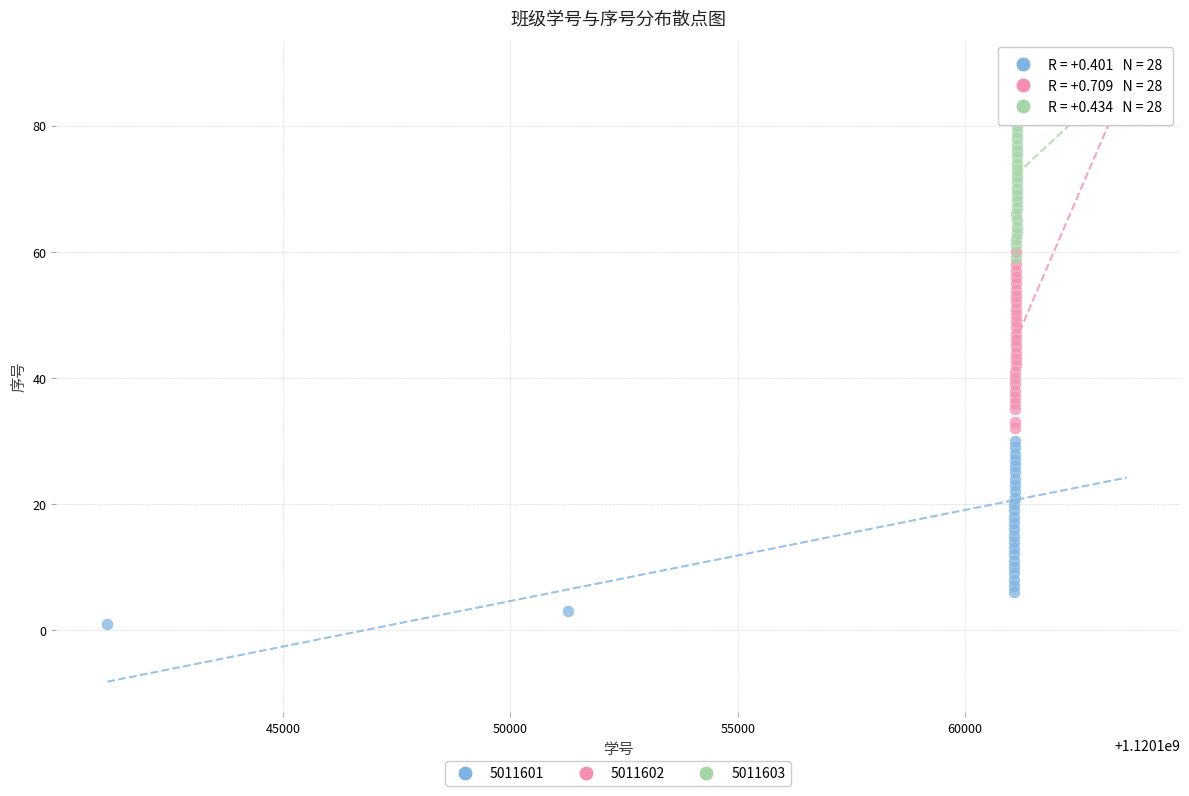

Which series reaches the minimum Y coordinate?

5011601